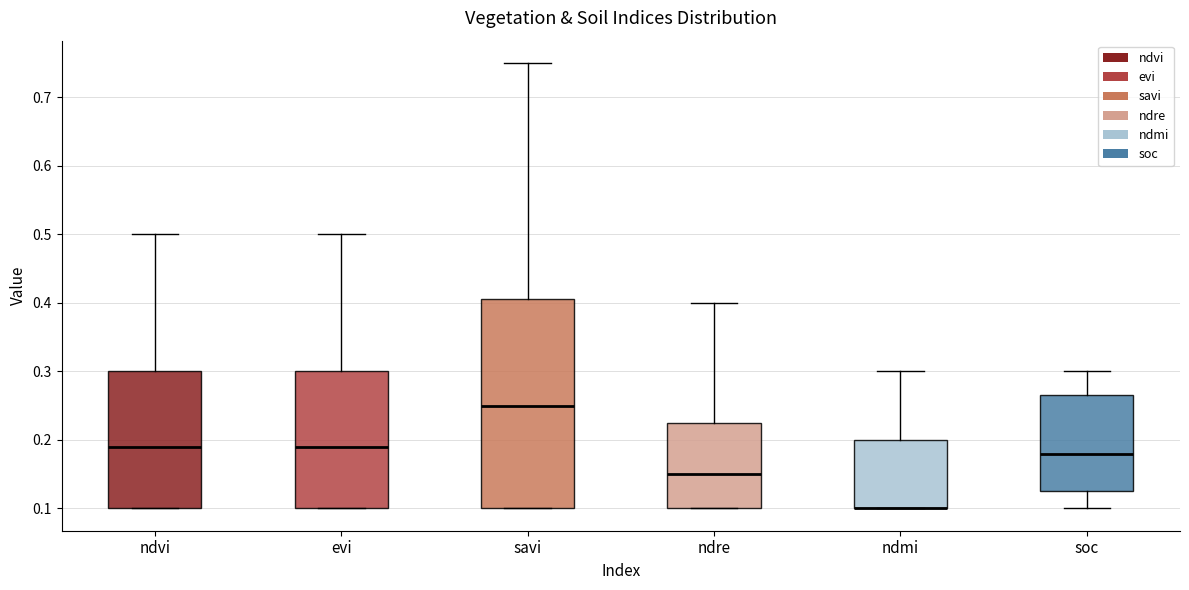

Comparing the boxes themselves (not the whiskers), which one is the tallest?

savi